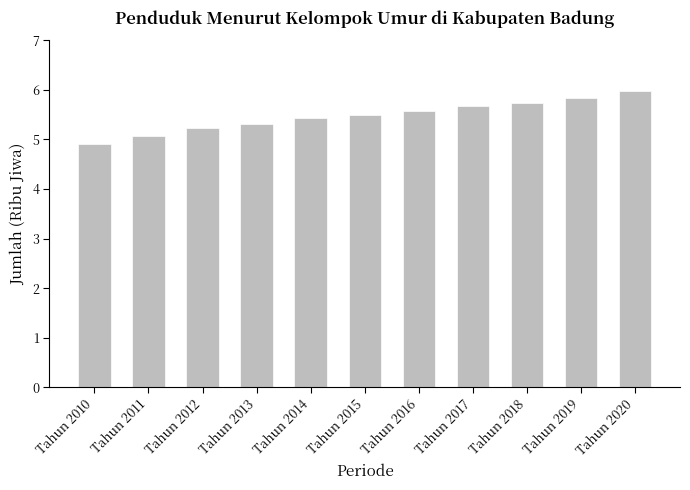

Does the chart contain any negative values?

No